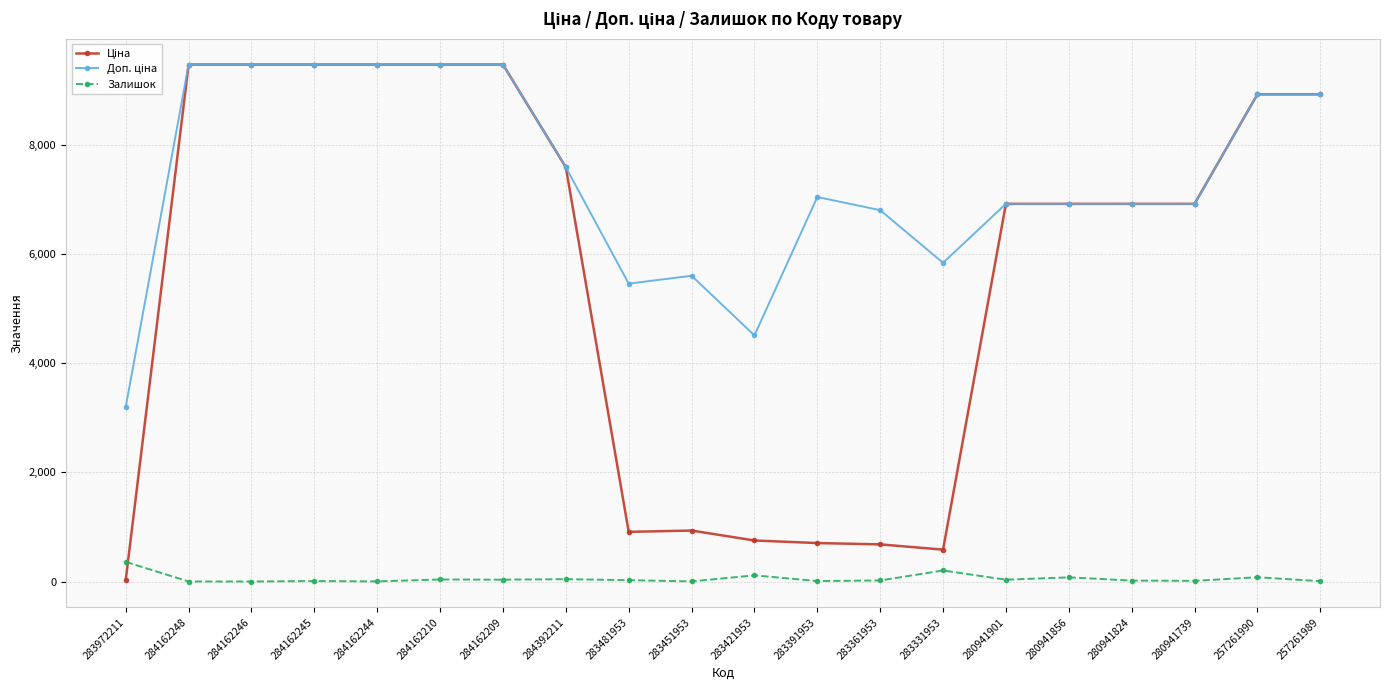

What is the highest value of the Залишок series?

360.0